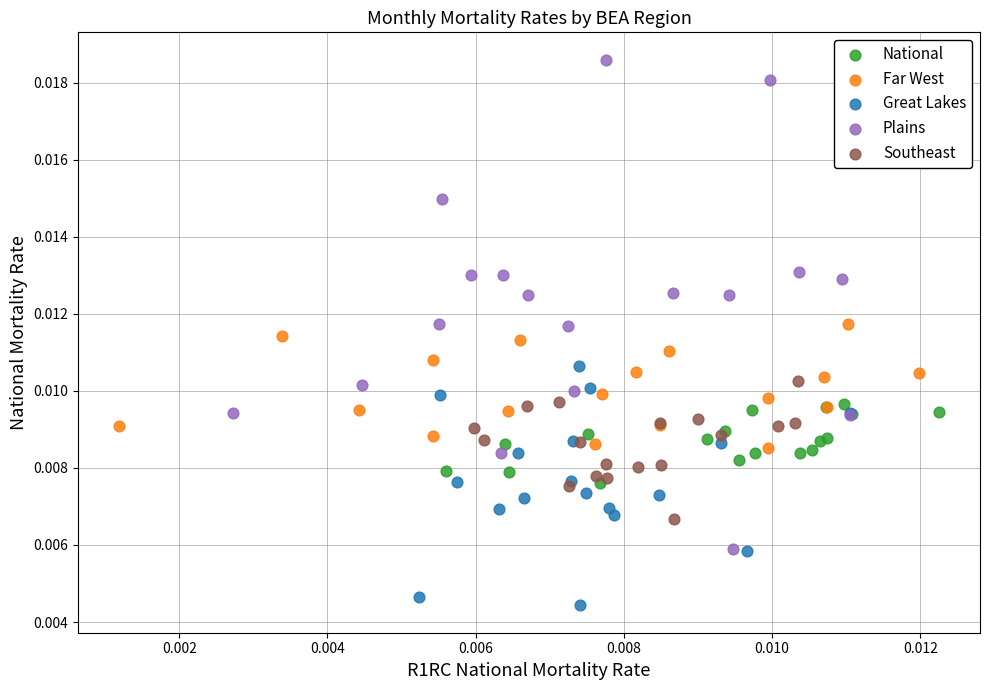

Which series contains the lowest Y value?

Great Lakes